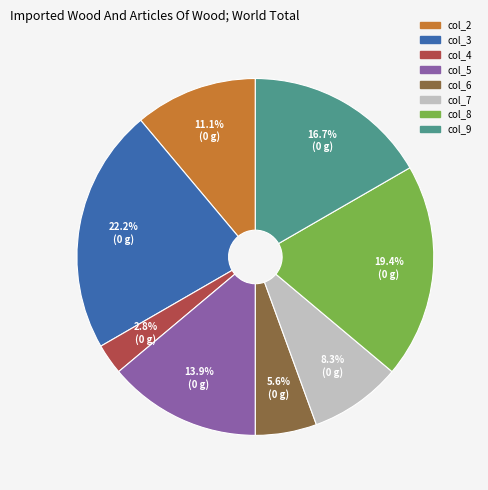

What is the largest slice in the pie chart?

col_3